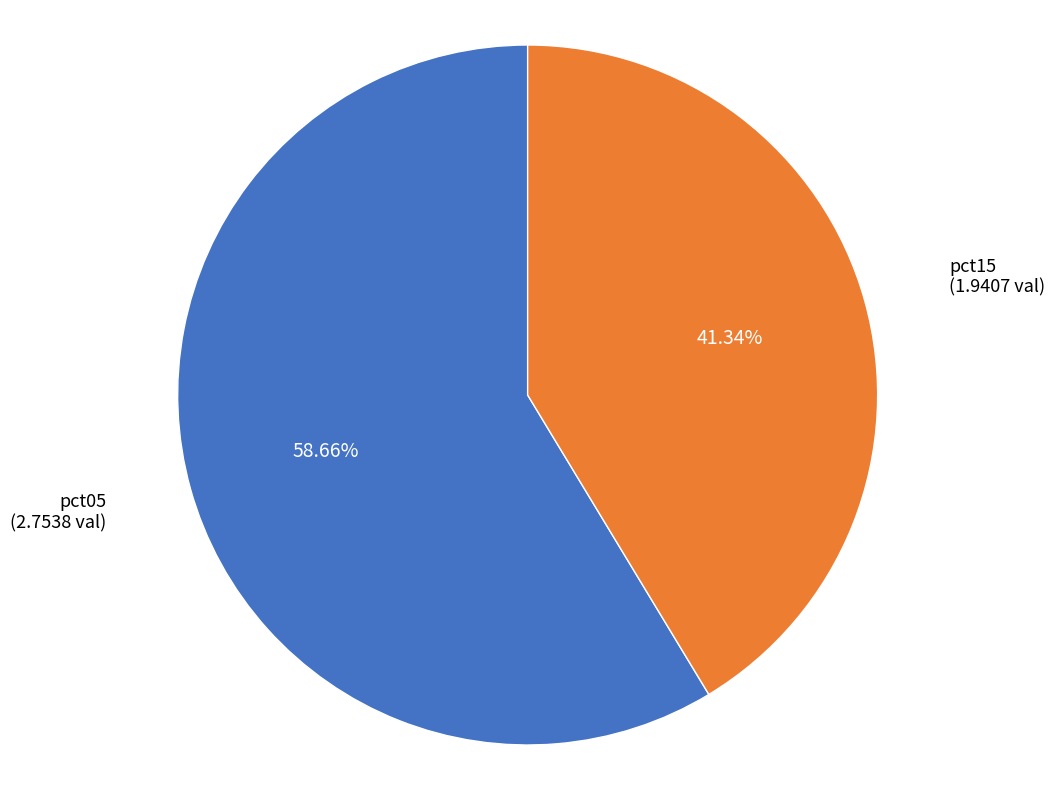

Is there any slice that represents more than half of the pie?

Yes